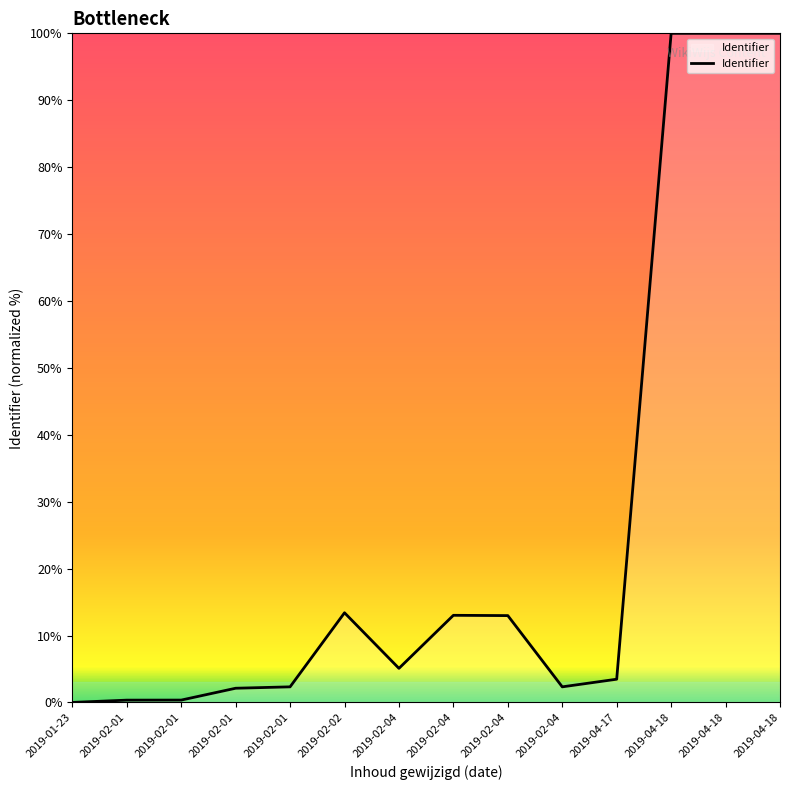

How many categories are shown in the chart?

14